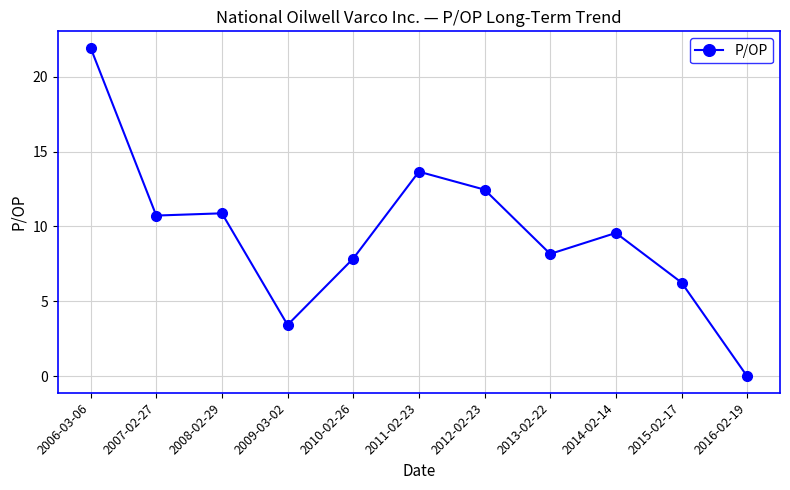

Reading left to right, transcribe all the data shown in this chart.

21.9	10.7	10.9	3.4	7.9	13.7	12.5	8.2	9.6	6.3	0.0